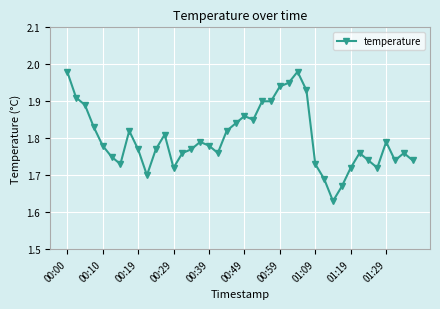

What is the difference between the second highest and second lowest values?

0.3